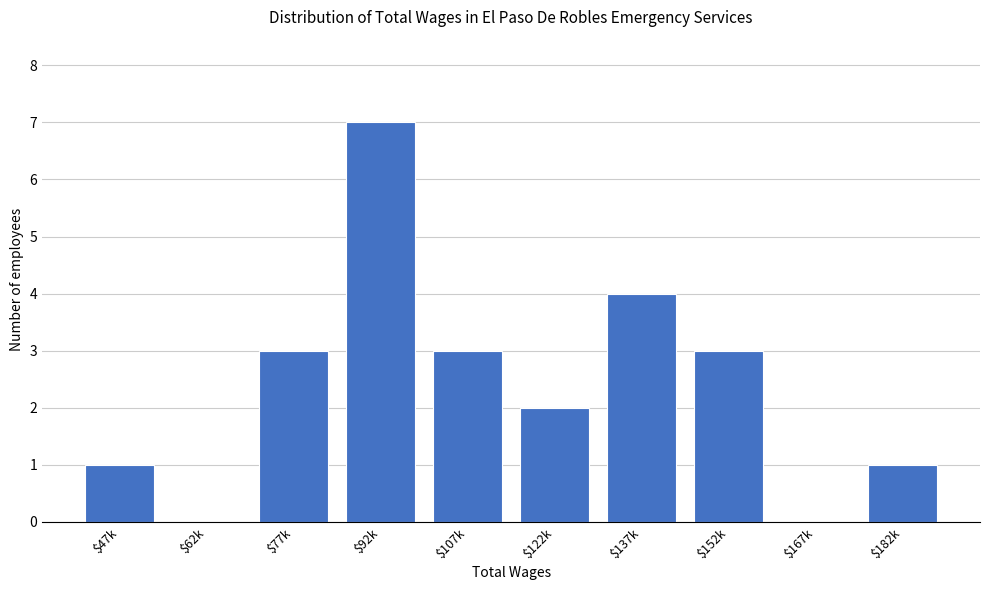

The value at $62k is 4. True or false?

False